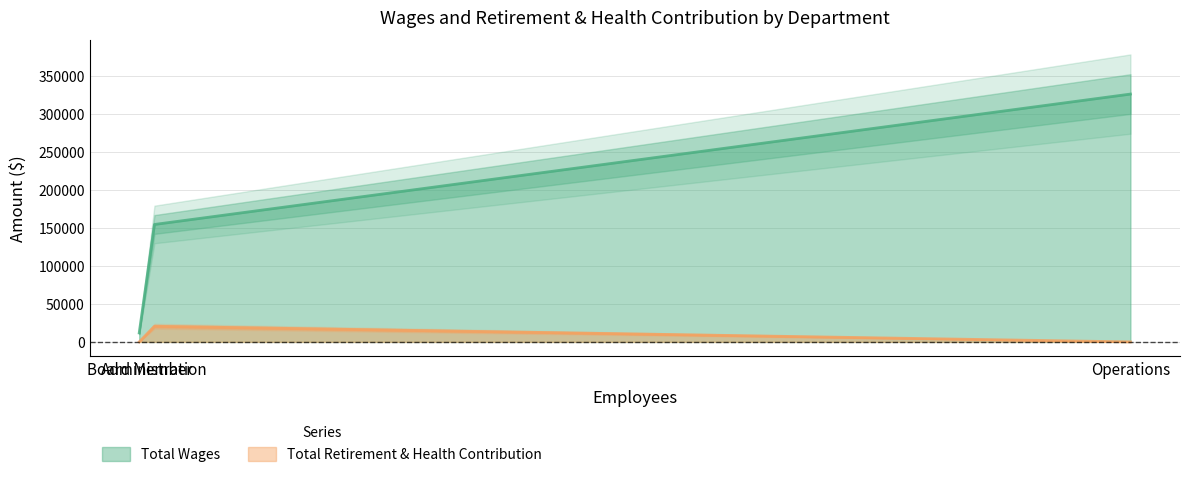

What is the maximum value for Total Wages?

325795.0